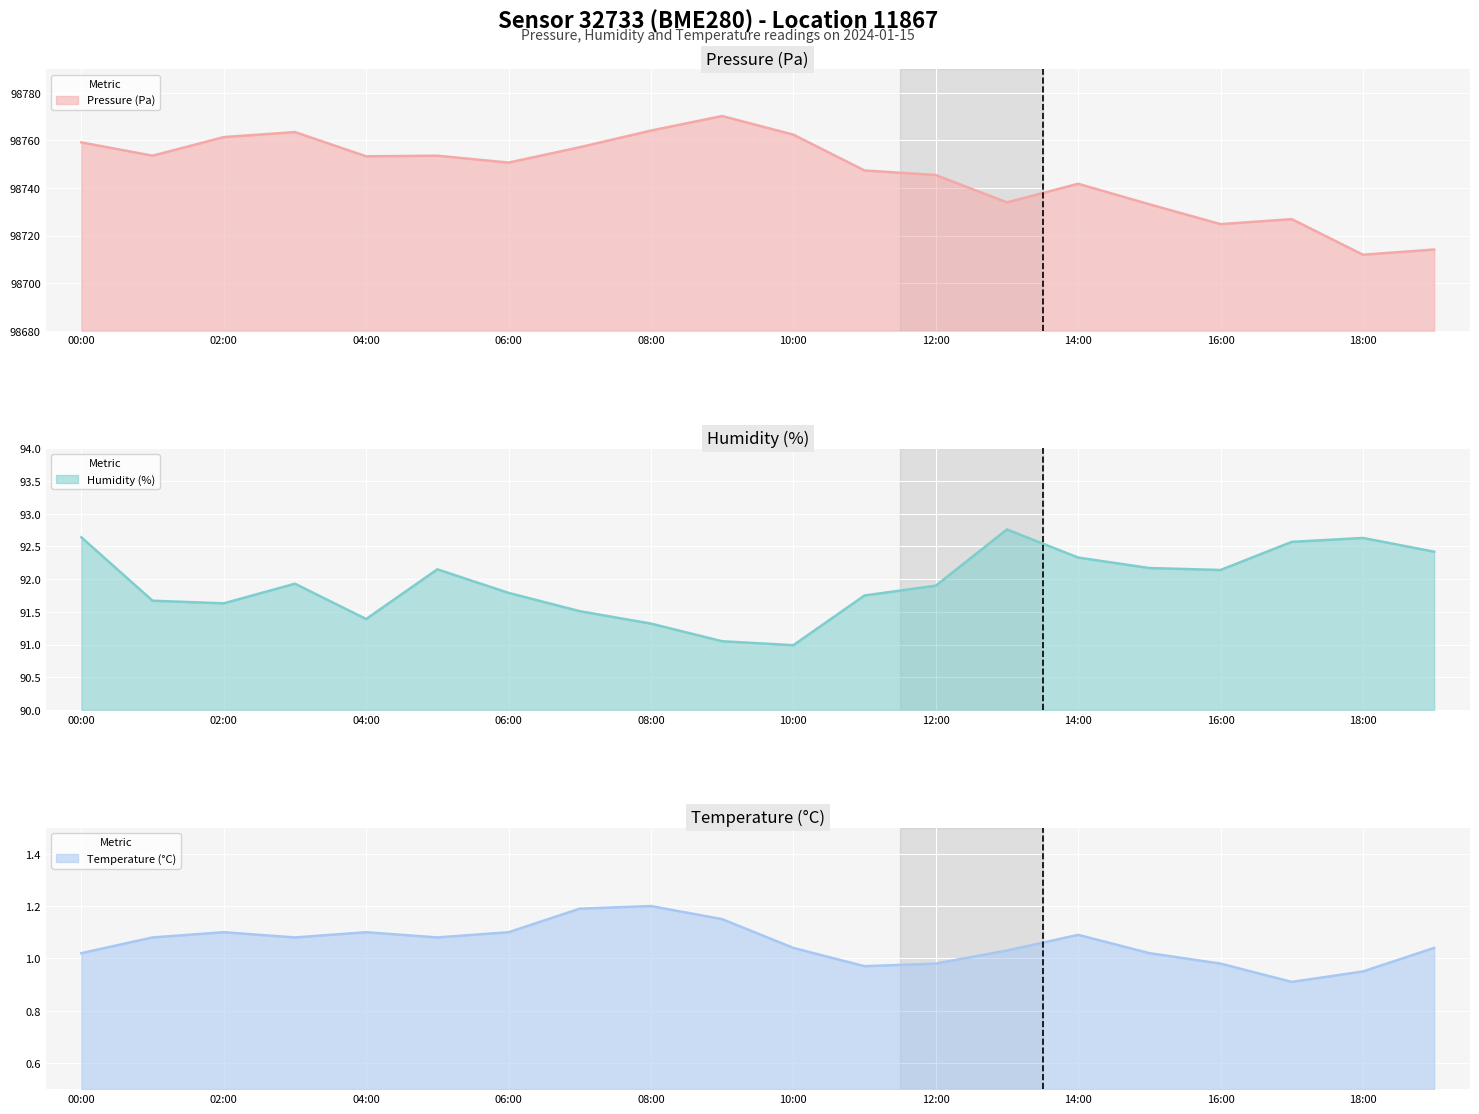

True or false: temperature and humidity intersect in this chart.

False